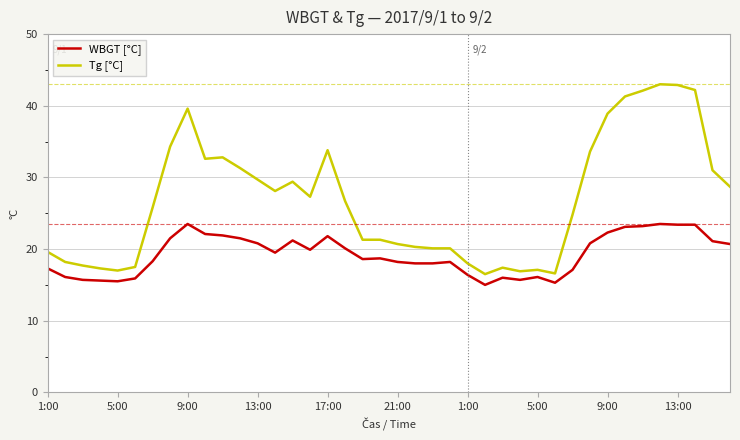

What is the minimum value for WBGT [°C]?

15.0